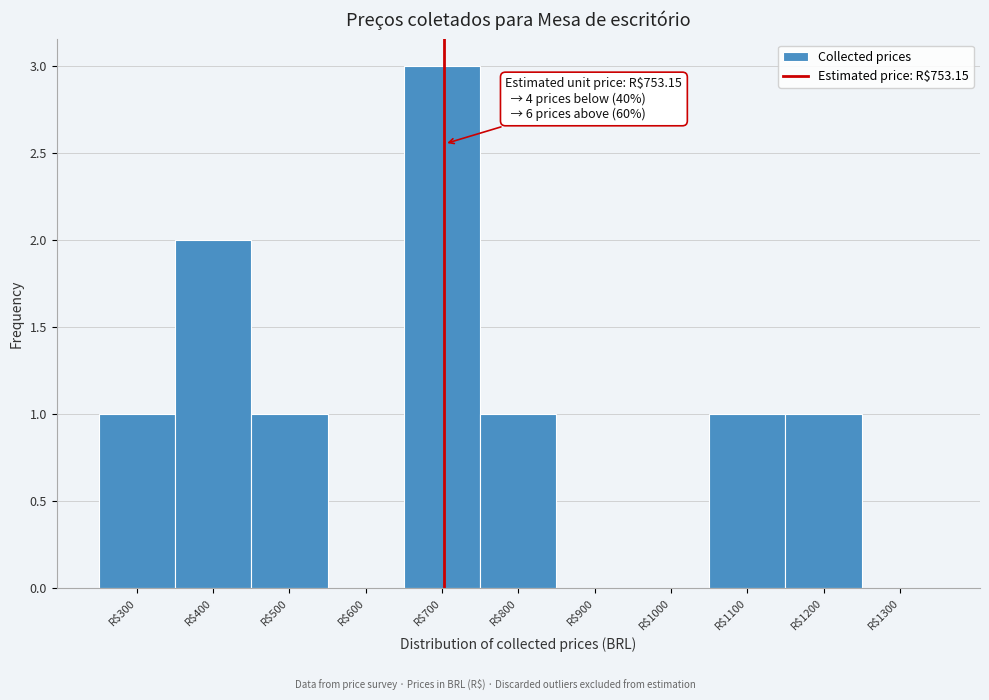

What is the greatest value displayed?

3